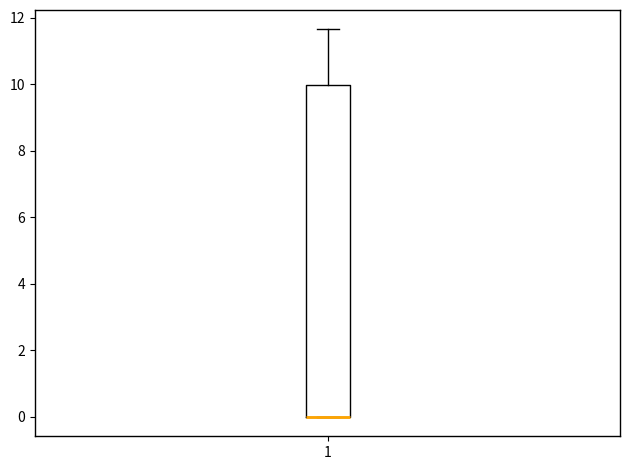

Where is the lower edge of the box at x = 1 on the y-axis? The values are not printed on the chart, so give them approximately, as read against the axis.

0.0